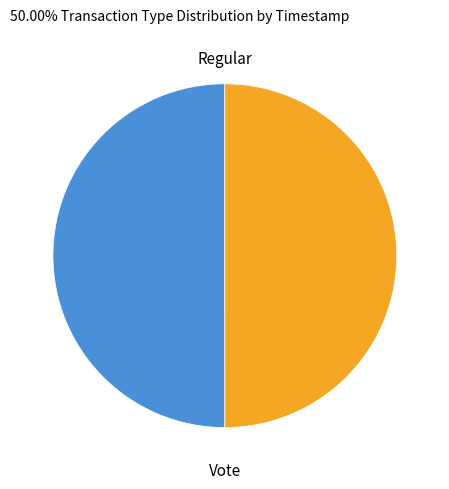

The Vote slice represents 61% of the pie. True or false?

False